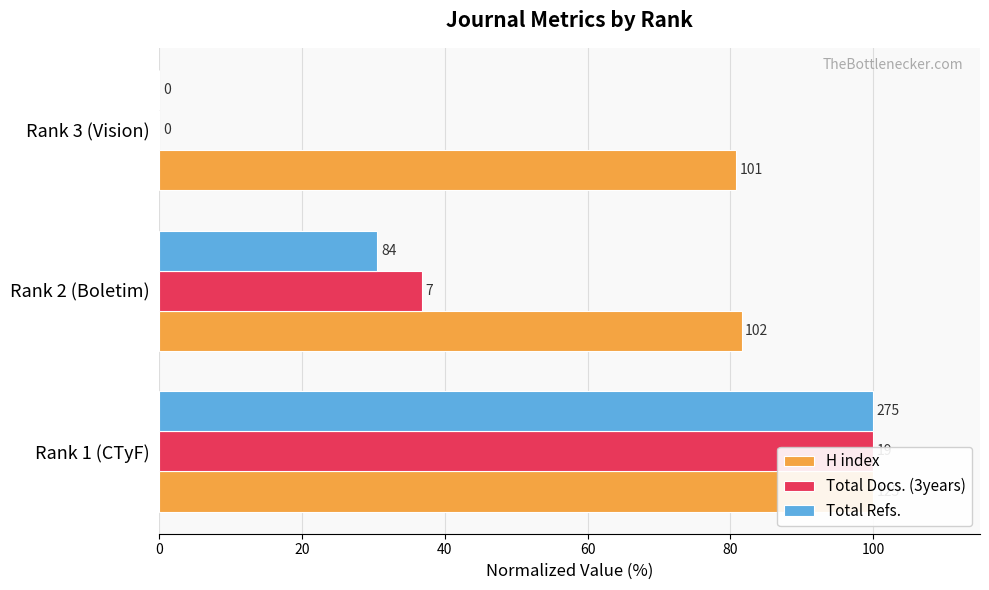

Reading left to right, transcribe all the data shown in this chart.

H index: 100.0	81.6	80.8
Total Docs. (3years): 100.0	36.8	0.0
Total Refs.: 100.0	30.5	0.0